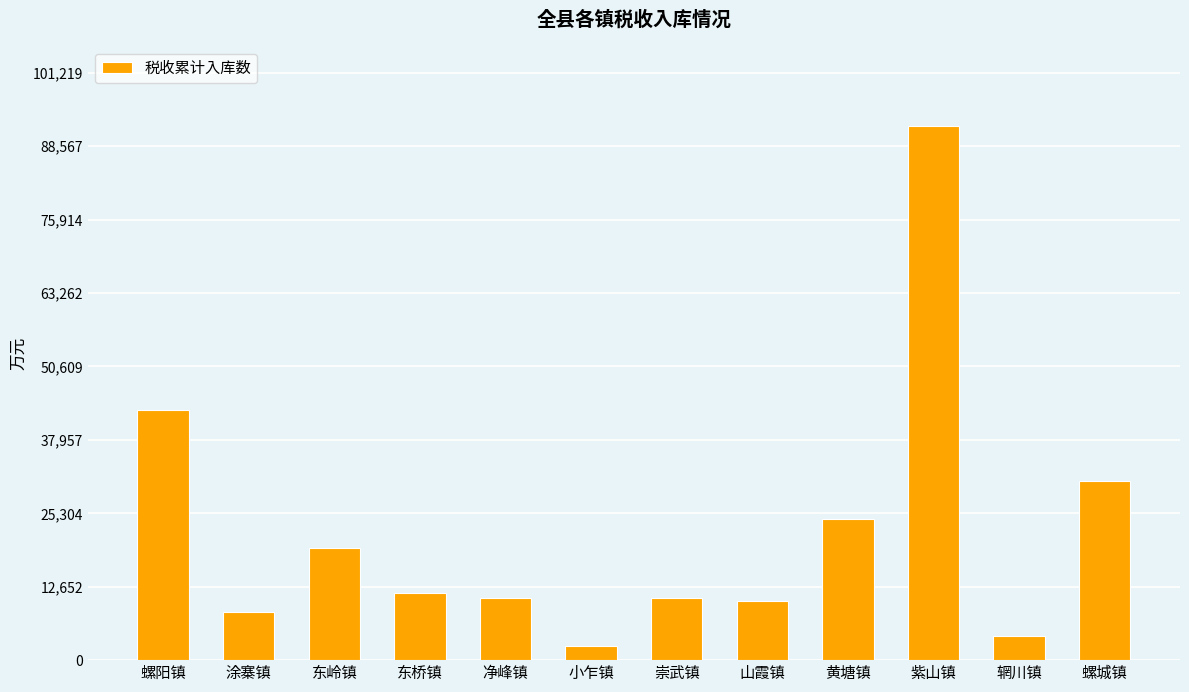

At which label is the value closest to 47255?

螺阳镇